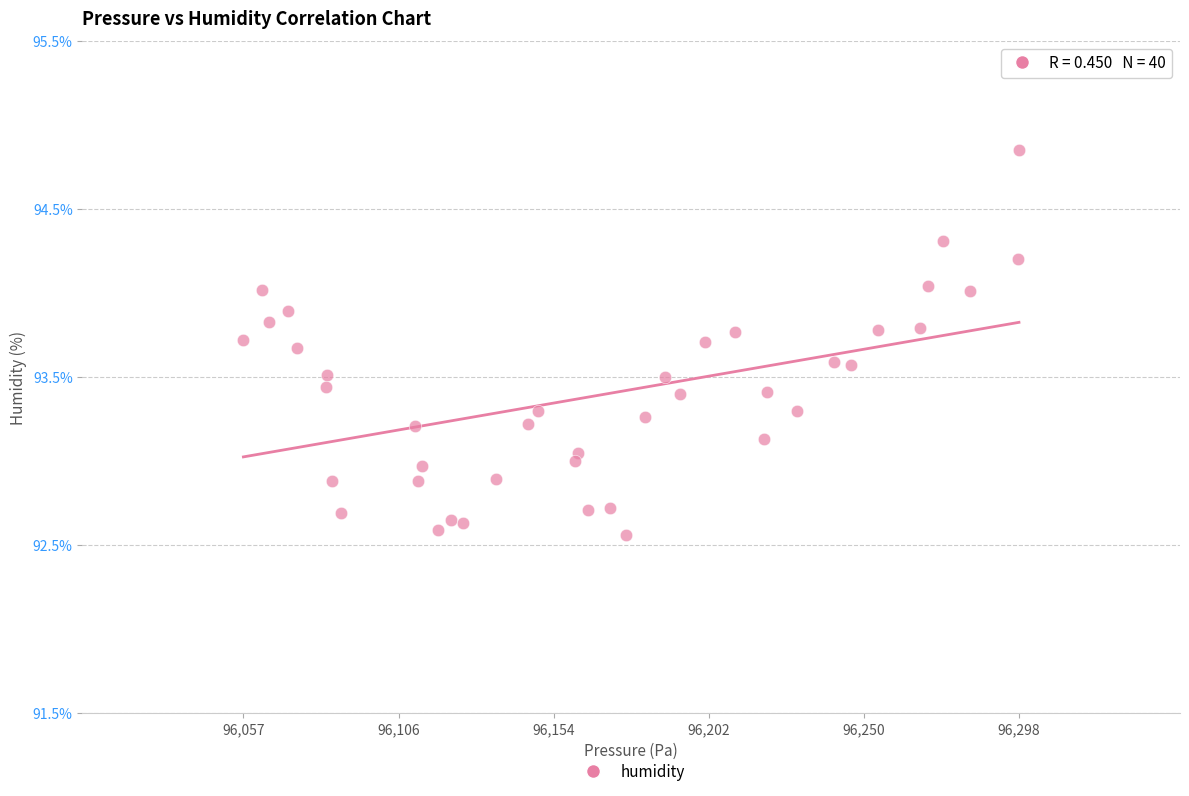

What is the range of Y values (max minus min)?

2.3